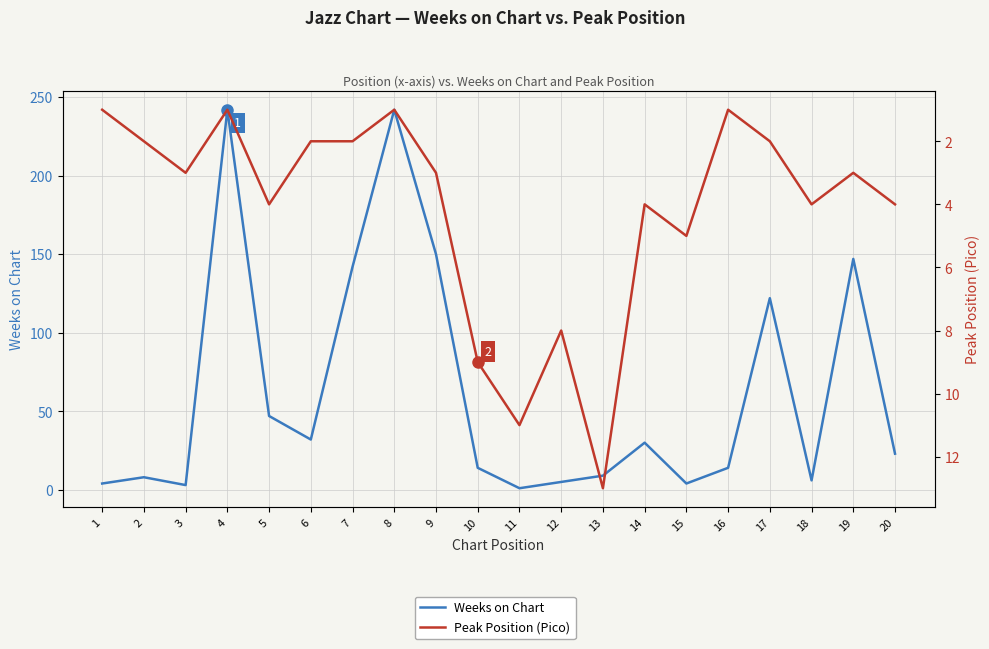

Between which two adjacent categories do Weeks on Chart and Peak Position (Pico) first intersect?

10 and 11